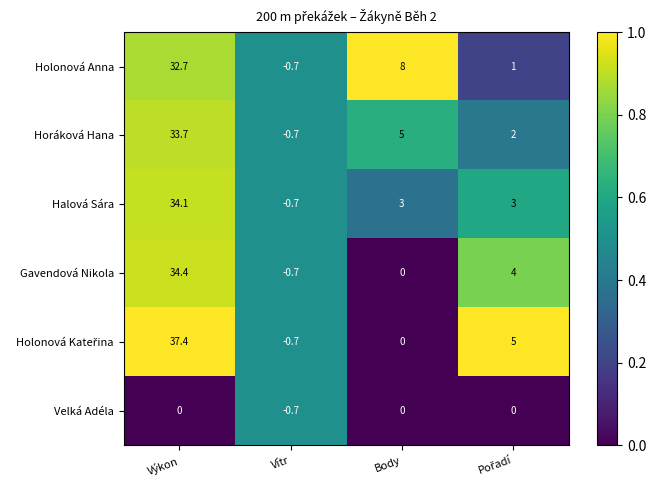

What is the difference between the highest and lowest values at Výkon?

37.4